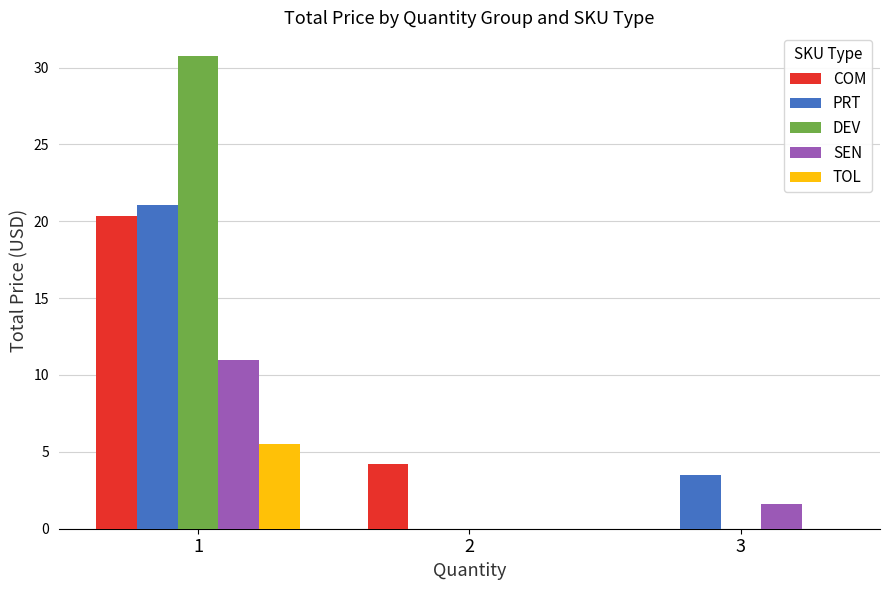

Which series has the largest total across all categories?

DEV